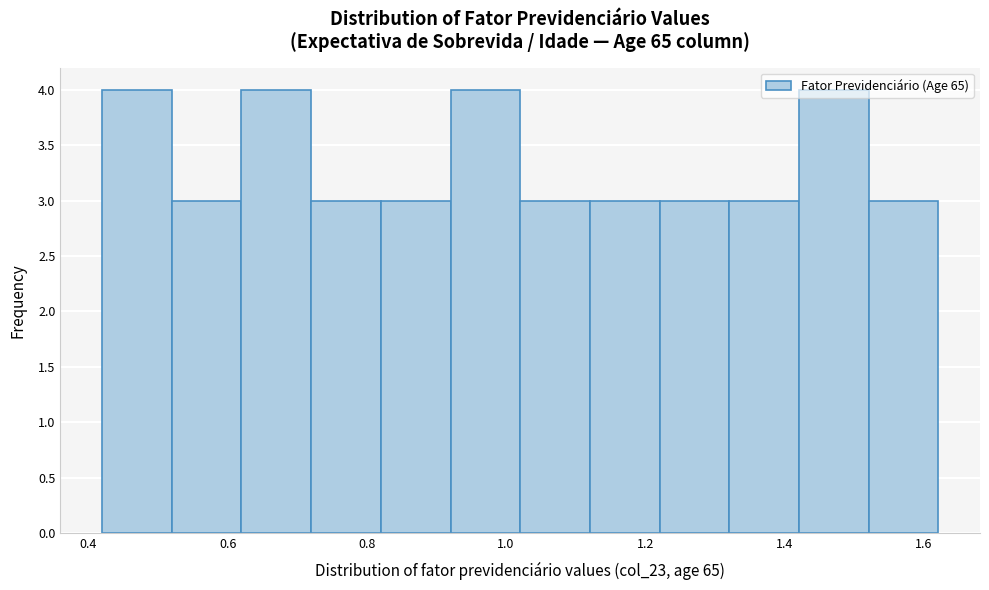

What is the height of the bar covering 1.42 to 1.52 on the x-axis? Neither the bar edges nor the heights are printed on the chart, so give them approximately, as read against the axes.

4